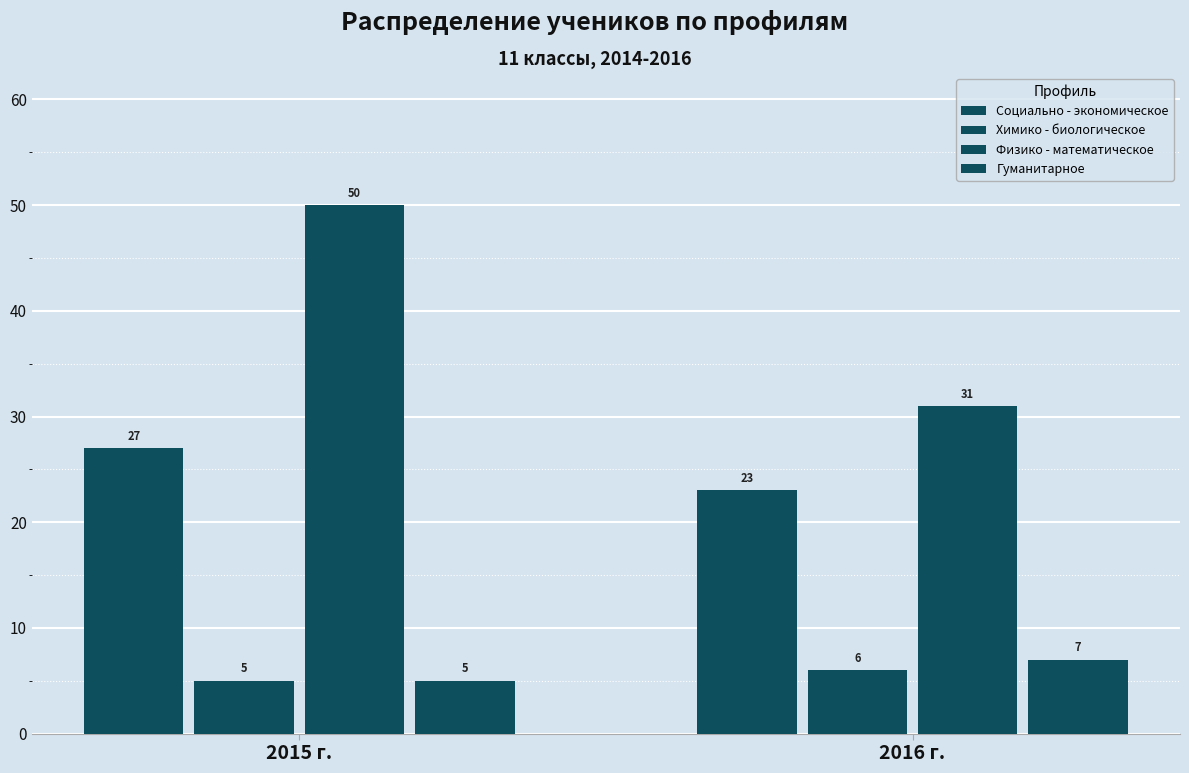

How many groups of bars are there?

2